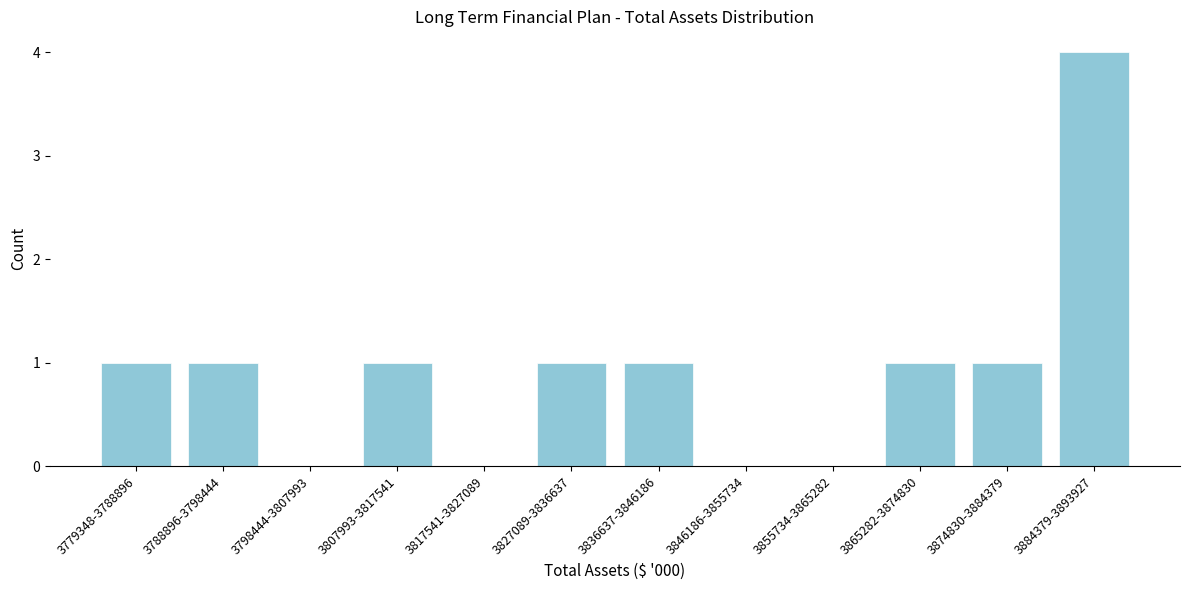

Reading left to right, extract all data points from this chart.

3779348-3788896=1	3788896-3798444=1	3798444-3807993=0	3807993-3817541=1	3817541-3827089=0	3827089-3836637=1	3836637-3846186=1	3846186-3855734=0	3855734-3865282=0	3865282-3874830=1	3874830-3884379=1	3884379-3893927=4